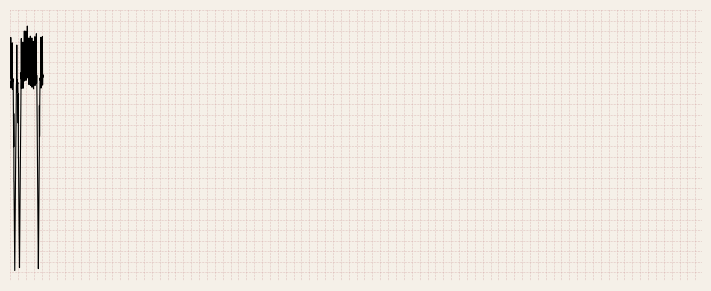

Reading right to left, transcribe all the data shown in this chart.

24=9.4	23=9.2	22=9.2	21=0.0	19=9.4	18=9.3	17=9.1	16=9.2	15=9.2	14=9.2	12=9.7	11=9.5	9=9.5	8=9.0	7=9.2	5=0.0	4=9.1	3=8.9	2=0.0	1=9.2	31=9.0	29=9.5